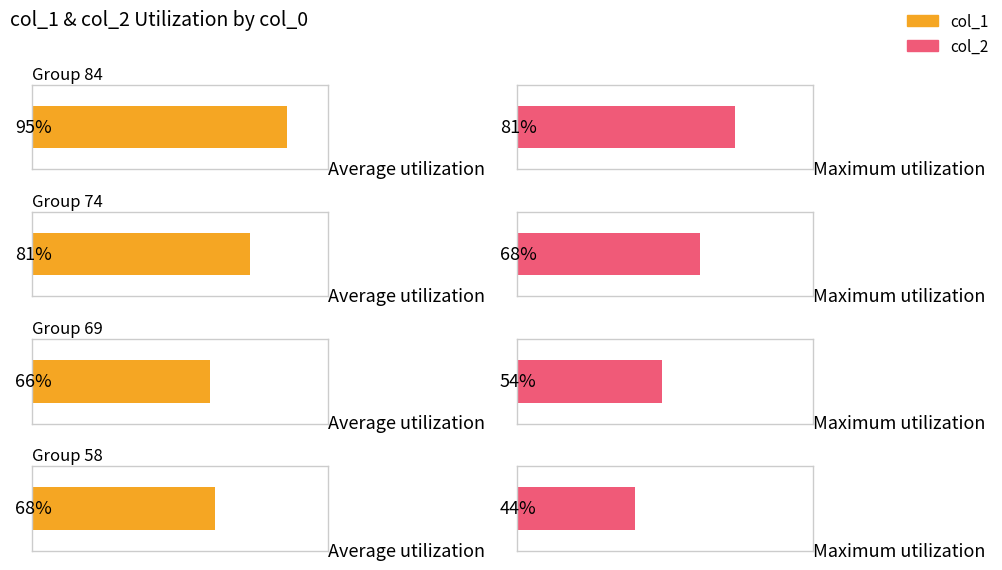

The value of col_1 at 84 is 95. True or false?

True